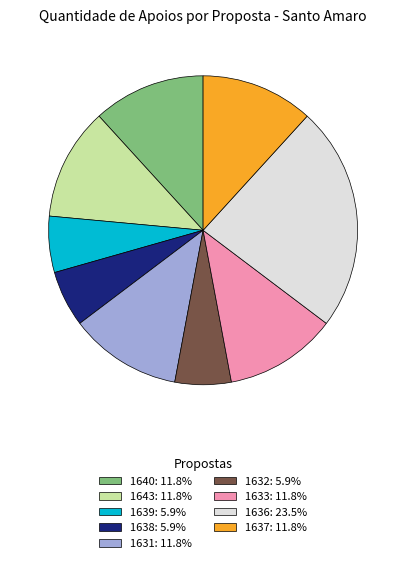

Count the number of slices in the pie.

9